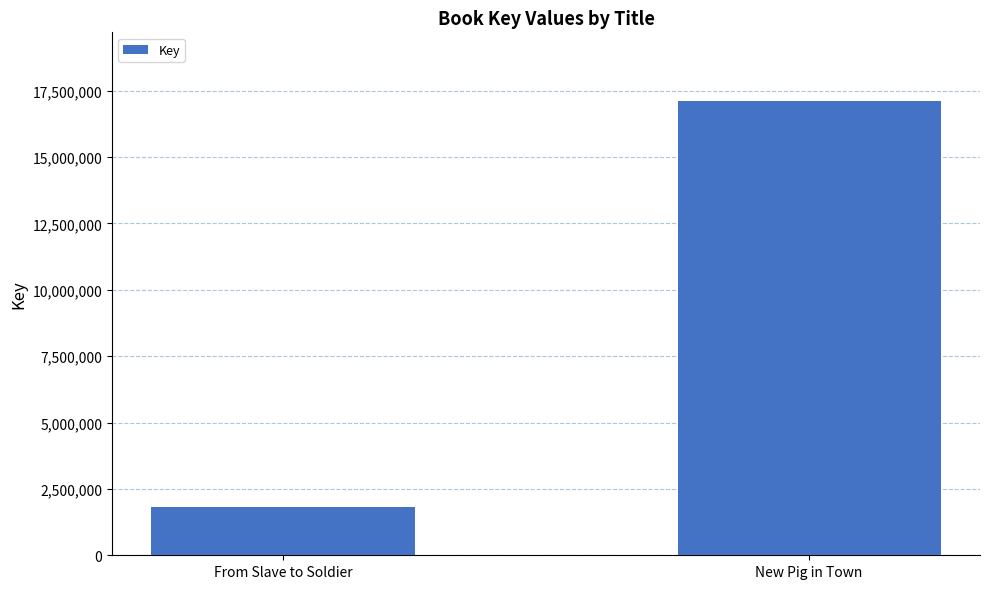

Which has a higher value, From Slave to Soldier or New Pig in Town?

New Pig in Town